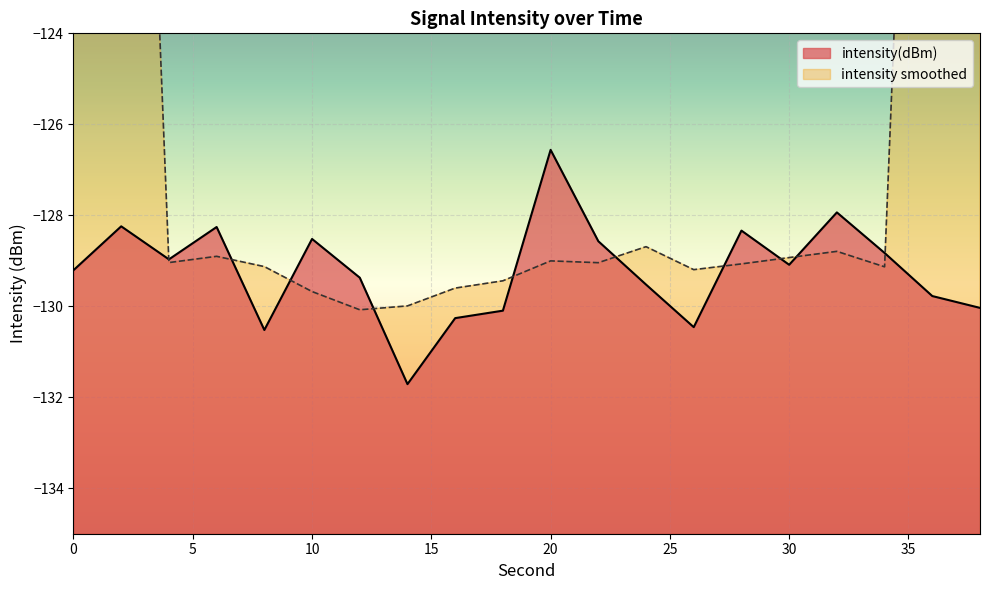

The value of intensity(dBm) at 0 is -129.2. True or false?

True